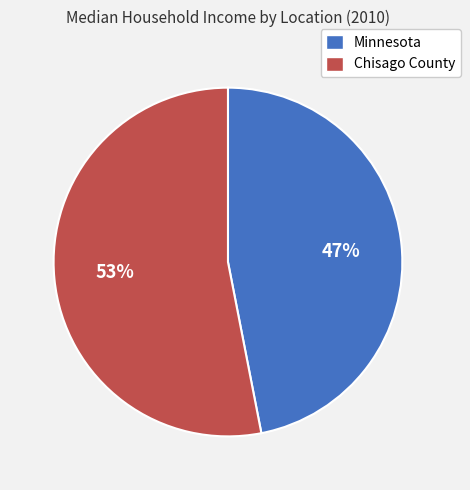

What percentage is the Chisago County slice, to the nearest percent?

53%